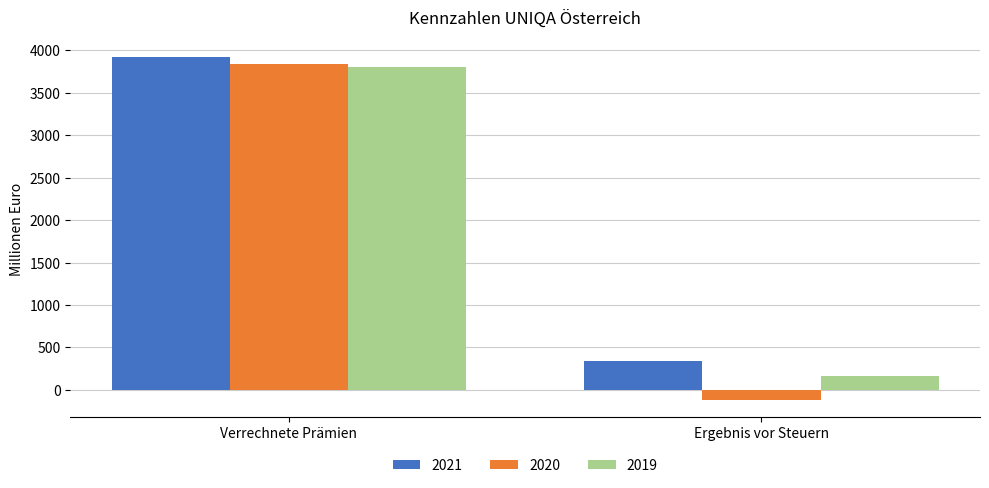

What are all the series names shown in the legend?

2021, 2020, 2019